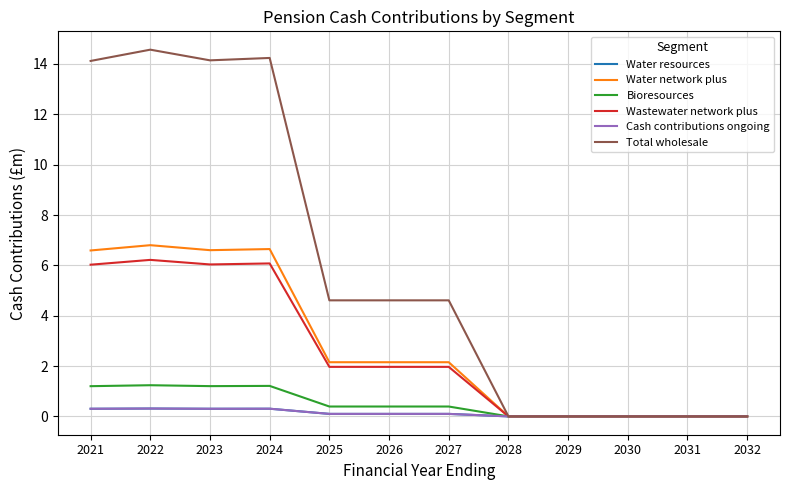

Which series changed the most between 2024 and 2029?

Total wholesale